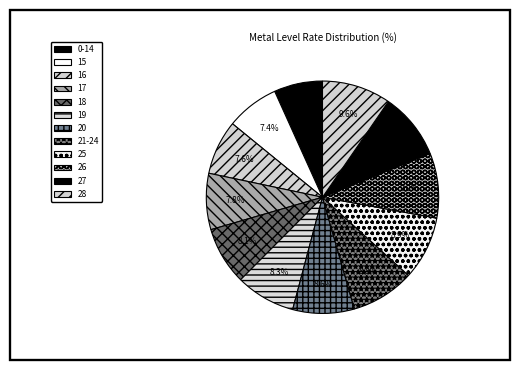

Count the number of slices in the pie.

12